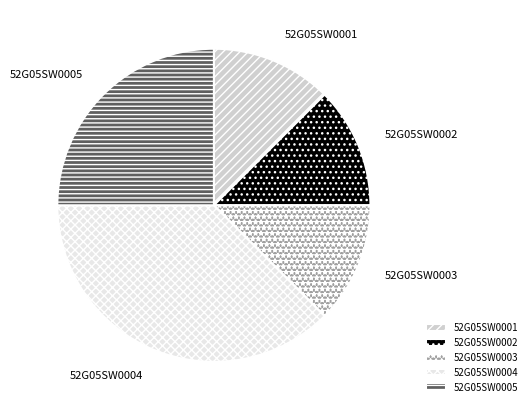

What is the largest slice in the pie chart?

52G05SW0004